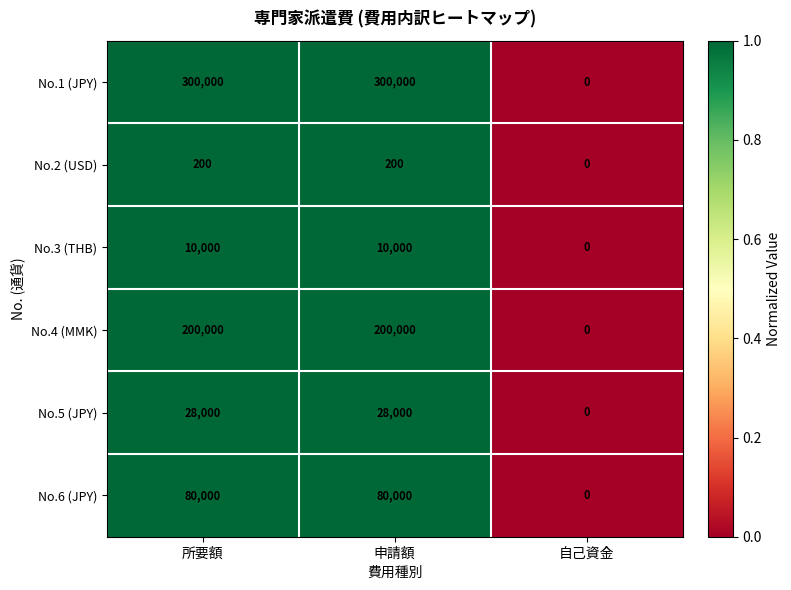

What is the approximate value of No.4 (MMK) at 申請額?

200000